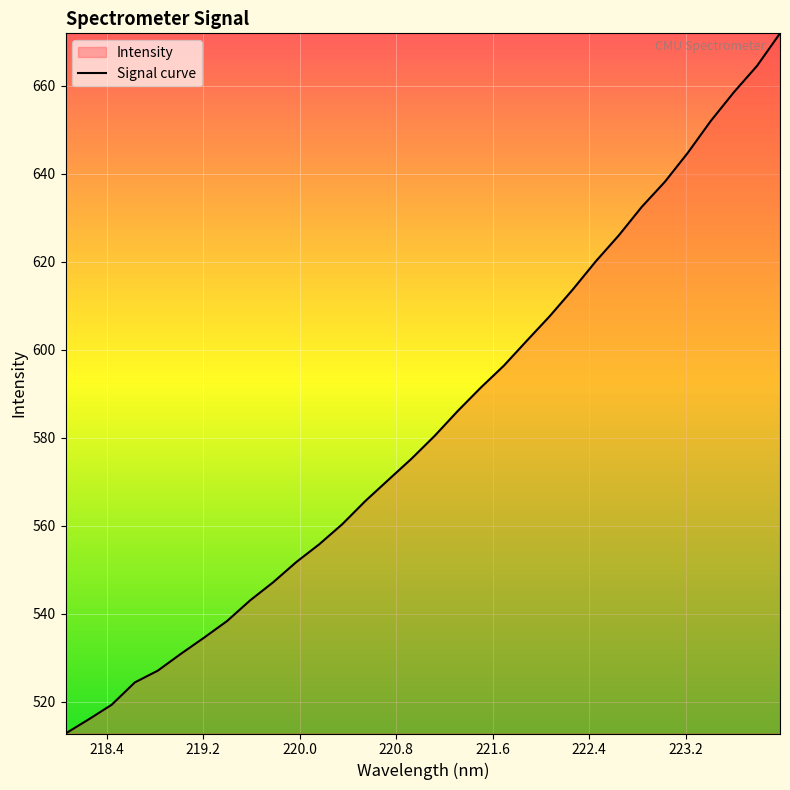

What is the minimum value shown in the chart?

512.8